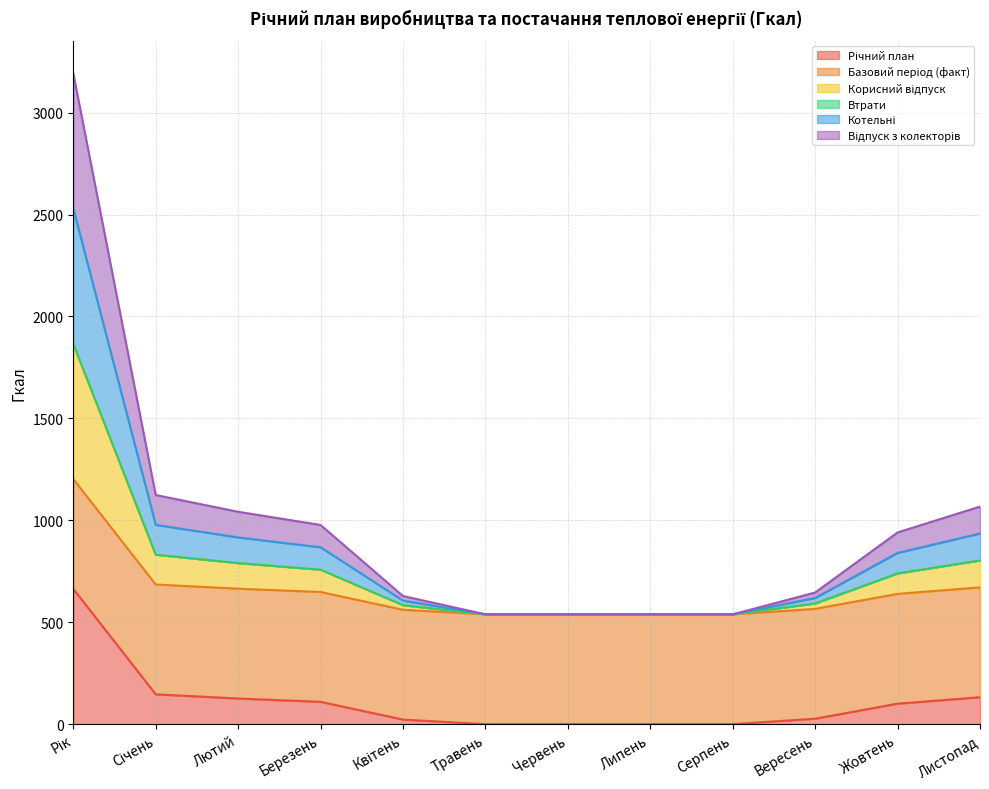

What is the difference between the Річний план values at Листопад and Липень?

132.1